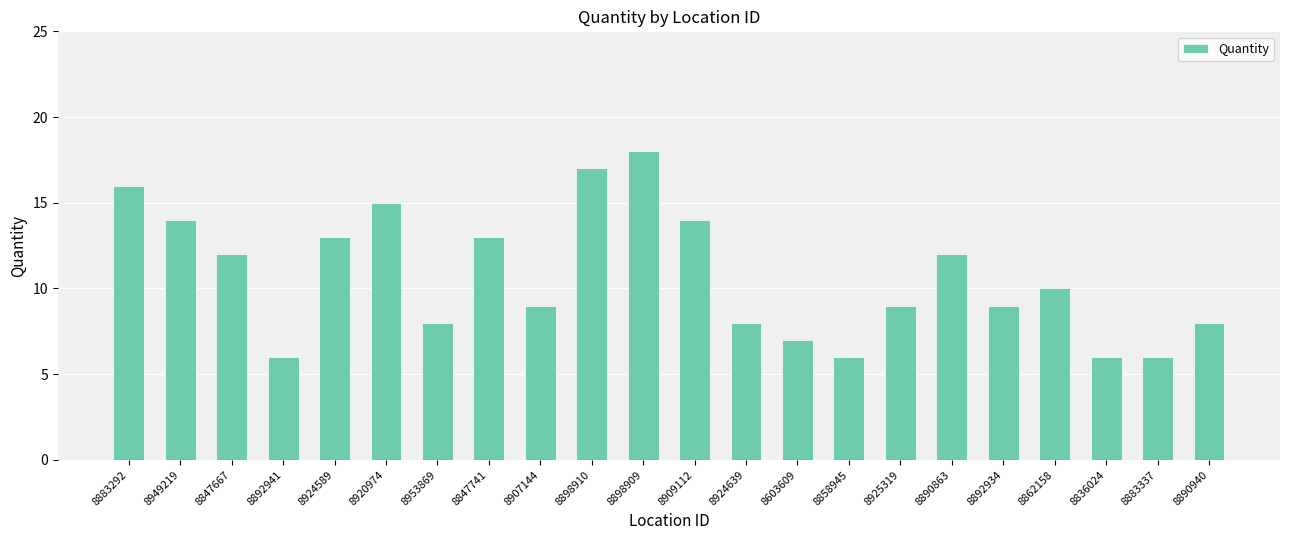

What is the difference between the maximum and minimum values?

12